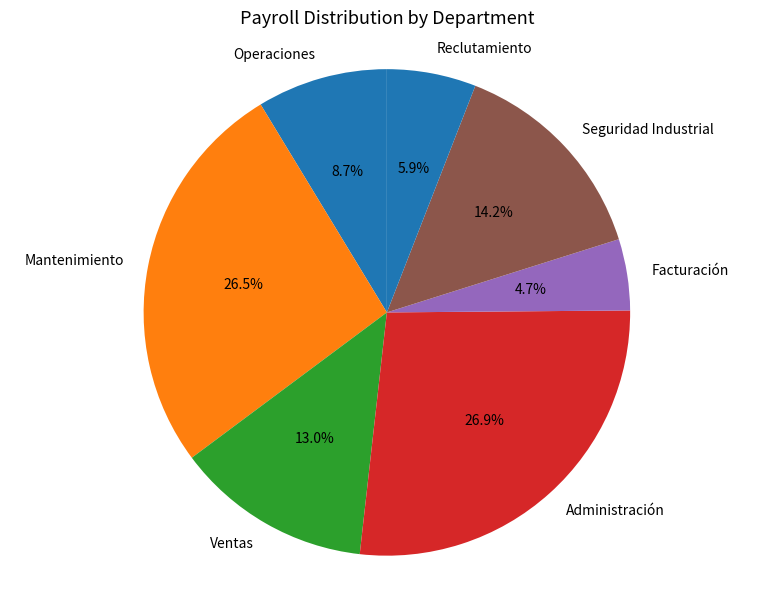

Does Seguridad Industrial represent more than half of the total?

No